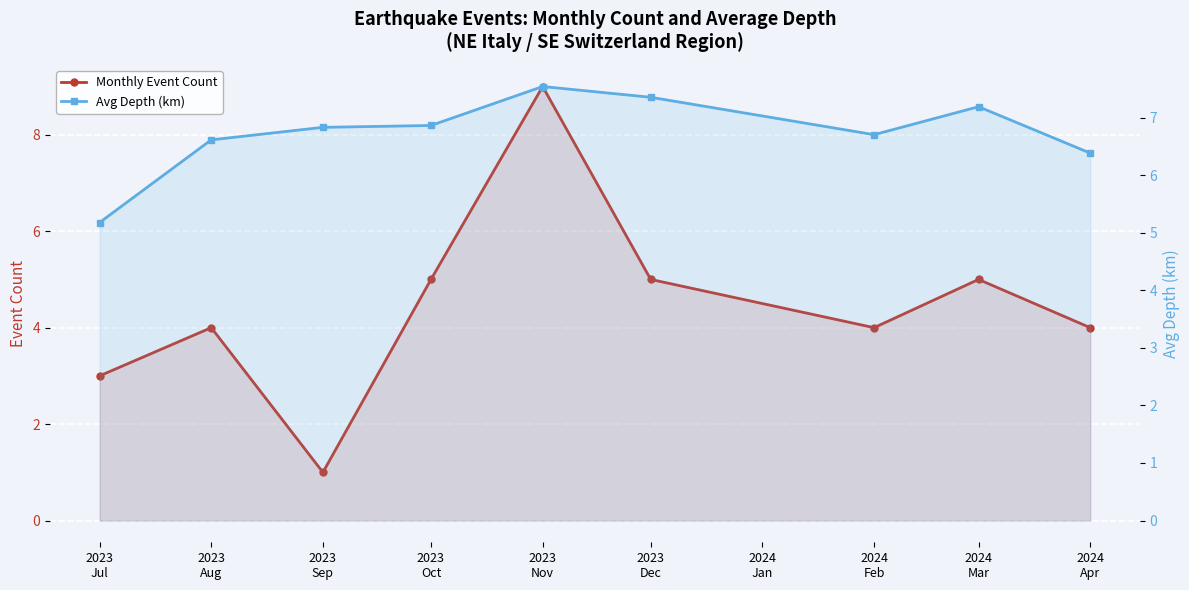

Which category has the lowest value across all series?

2023
Sep